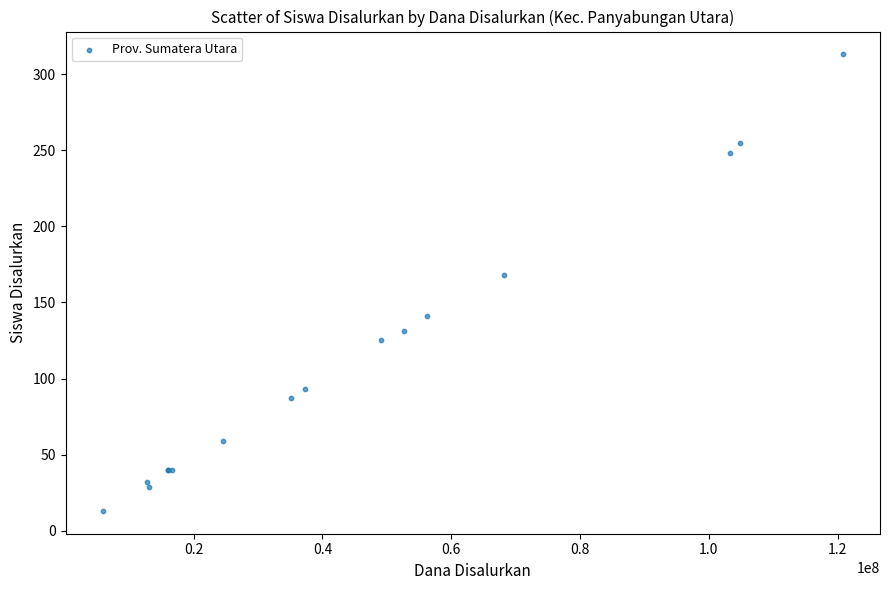

What Y value in the scatter plot is closest to 163?

168